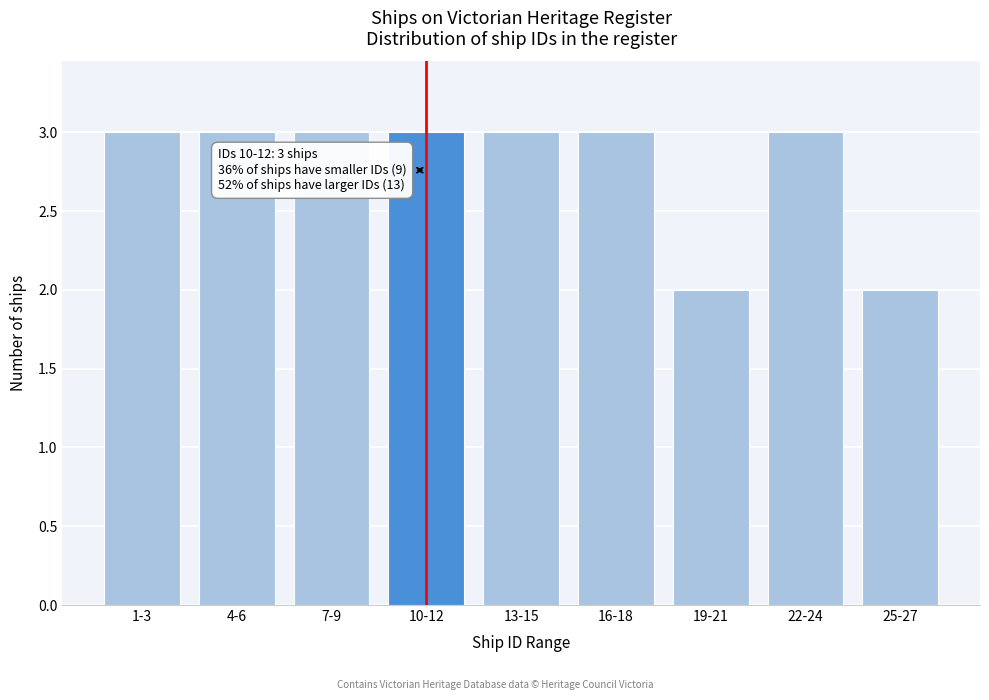

Reading left to right, transcribe all the data shown in this chart.

1-3=3	4-6=3	7-9=3	10-12=3	13-15=3	16-18=3	19-21=2	22-24=3	25-27=2